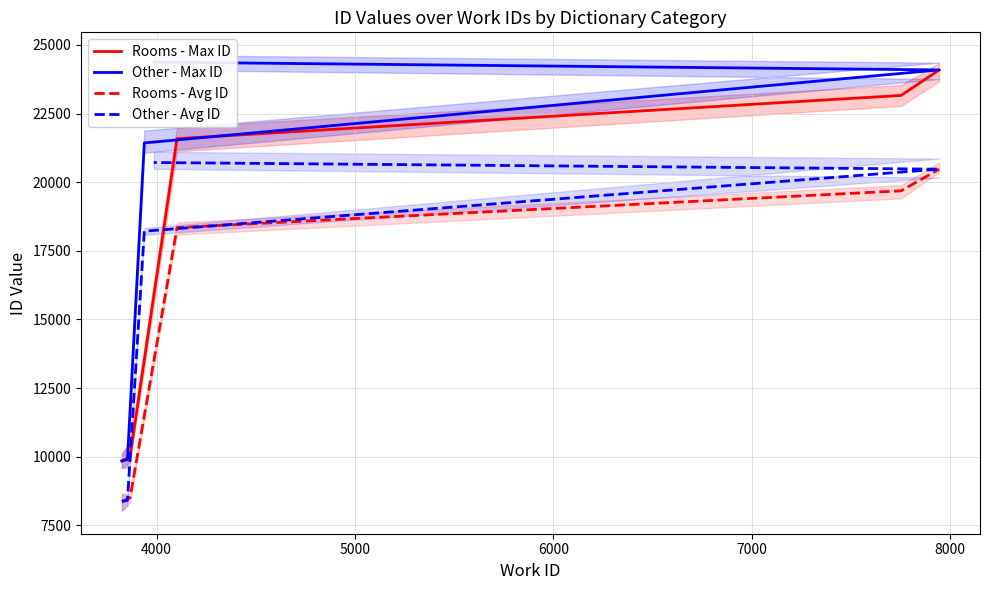

True or false: Rooms - Max ID and Rooms - Avg ID intersect in this chart.

False